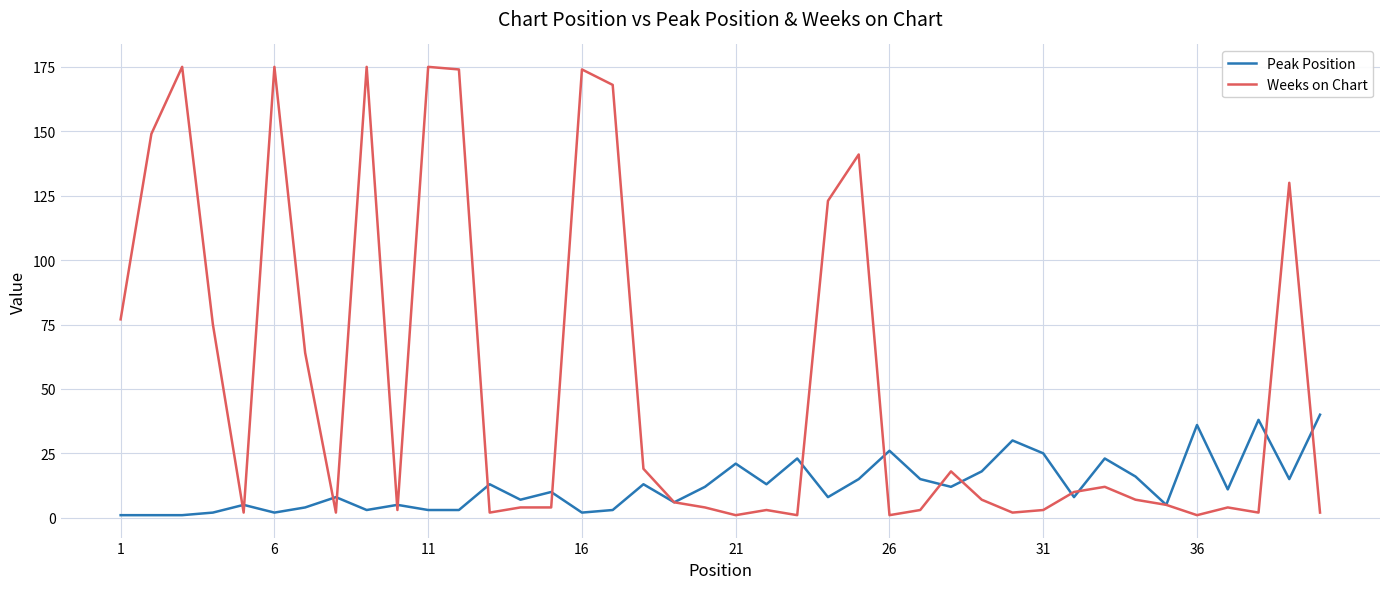

Which series has the largest total across all categories?

Weeks on Chart